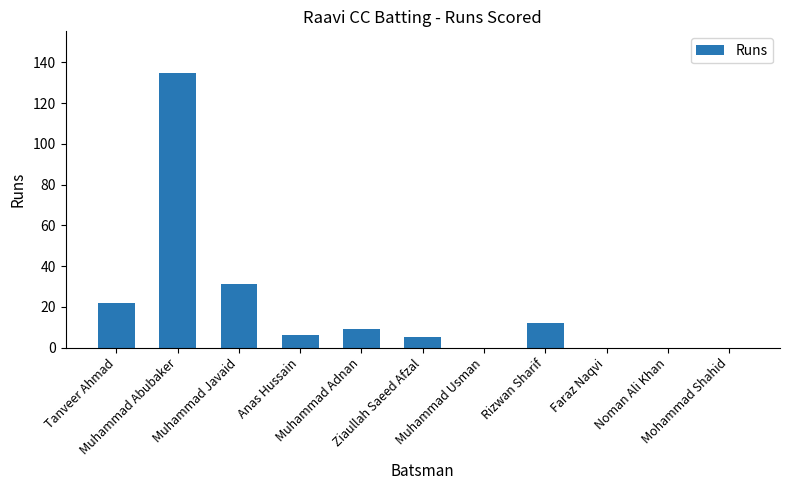

What is the maximum value shown in the chart?

135